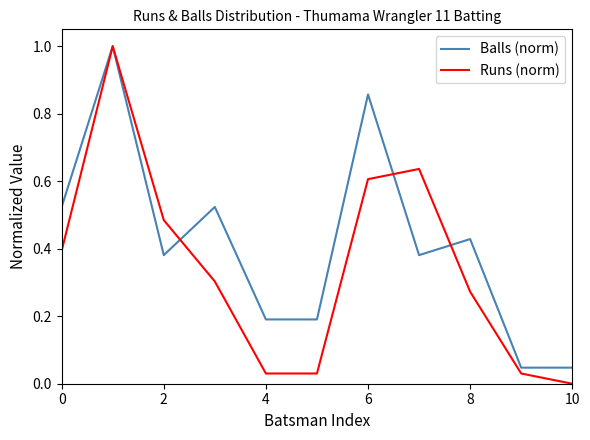

Rank the series by their average value, from highest to lowest.

Balls (norm), Runs (norm)